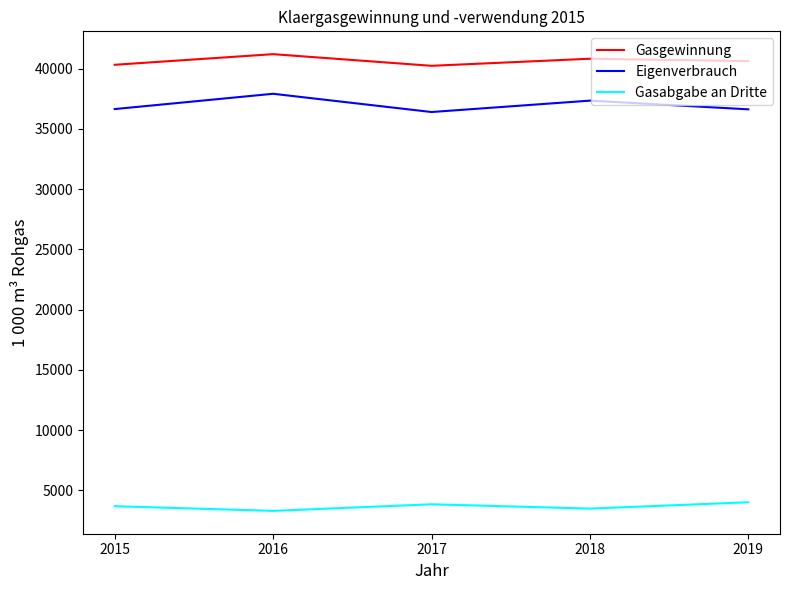

What is the lowest value of the Gasabgabe an Dritte series?

3288